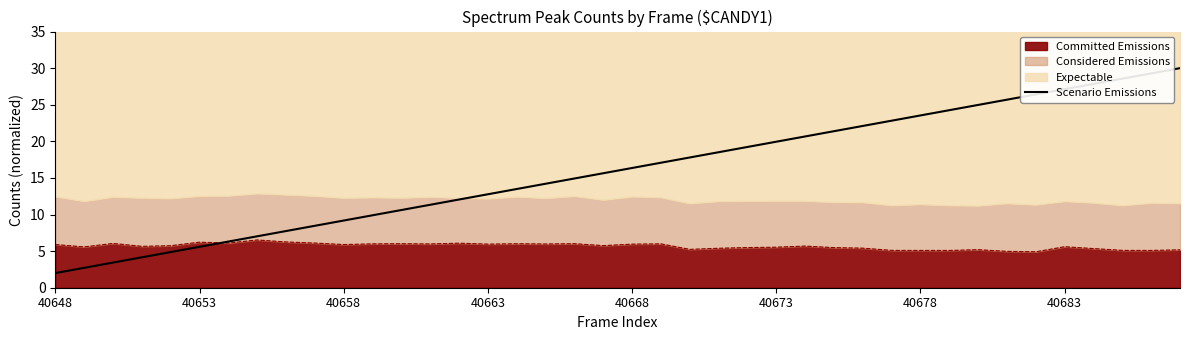

What position from the right is 40678?

10